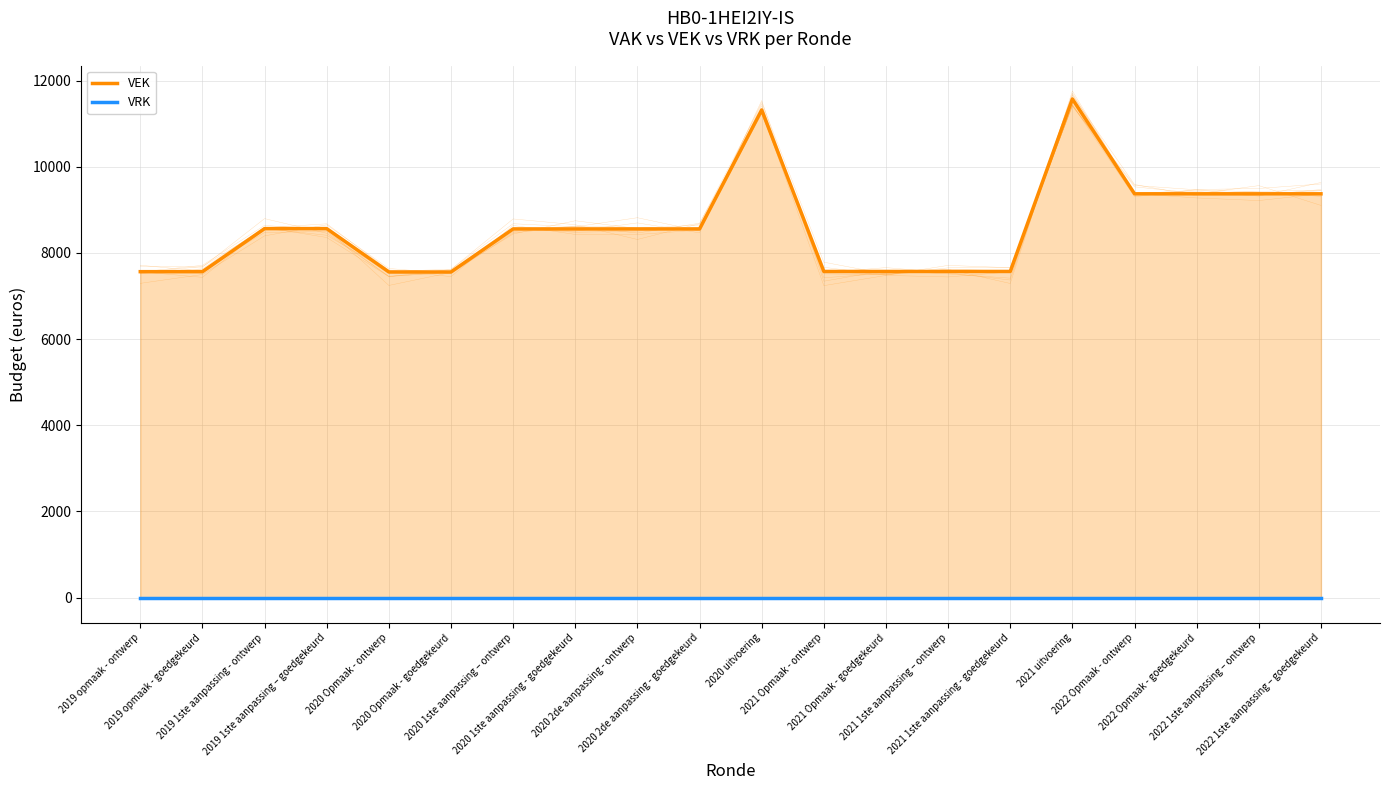

Rank the series by their average value, from highest to lowest.

VEK, VRK